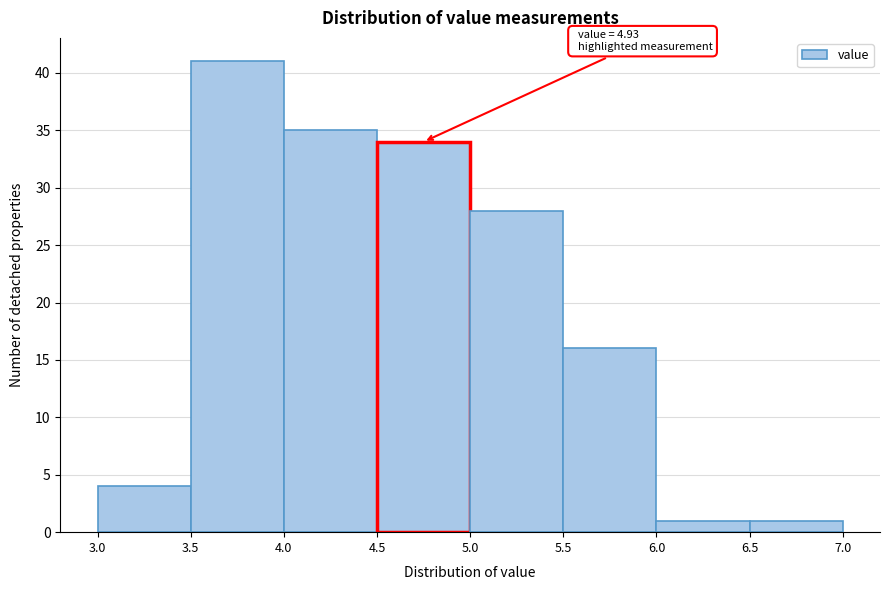

Which range on the x-axis has the tallest bar?

3.5 to 4.0